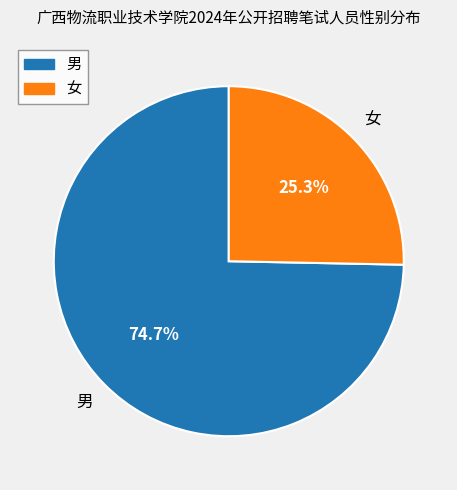

The 男 slice represents 75% of the pie. True or false?

True